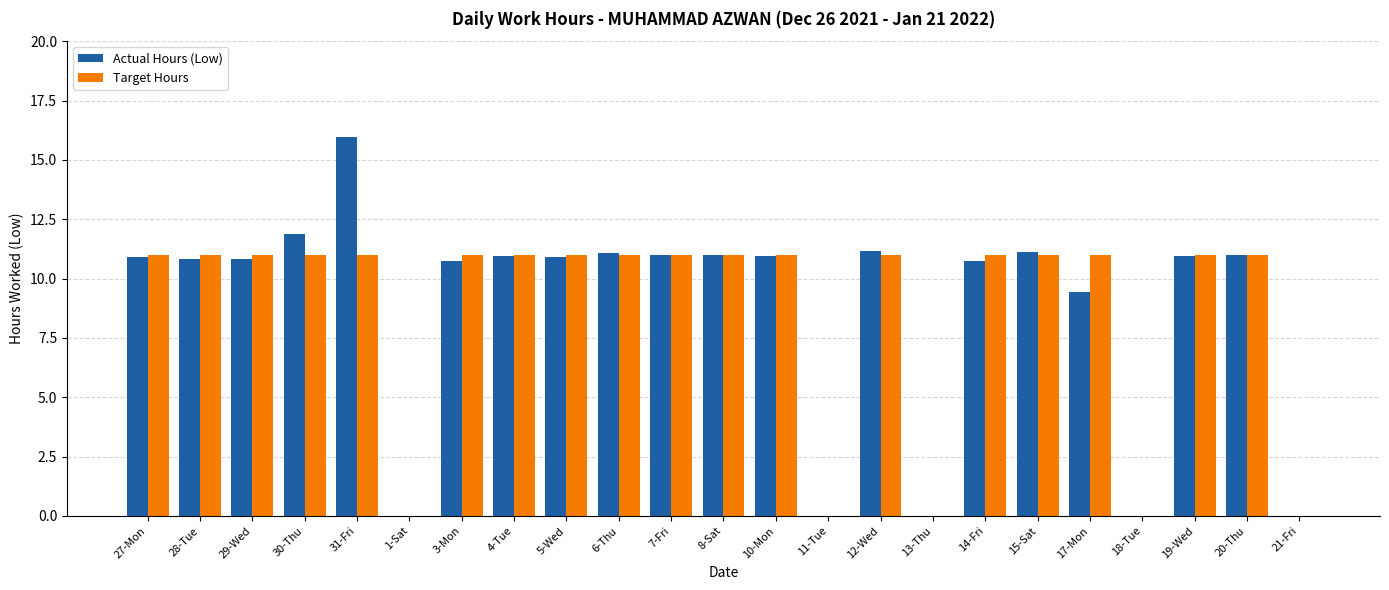

Which category has the highest value in the Actual Hours (Low) series?

31-Fri